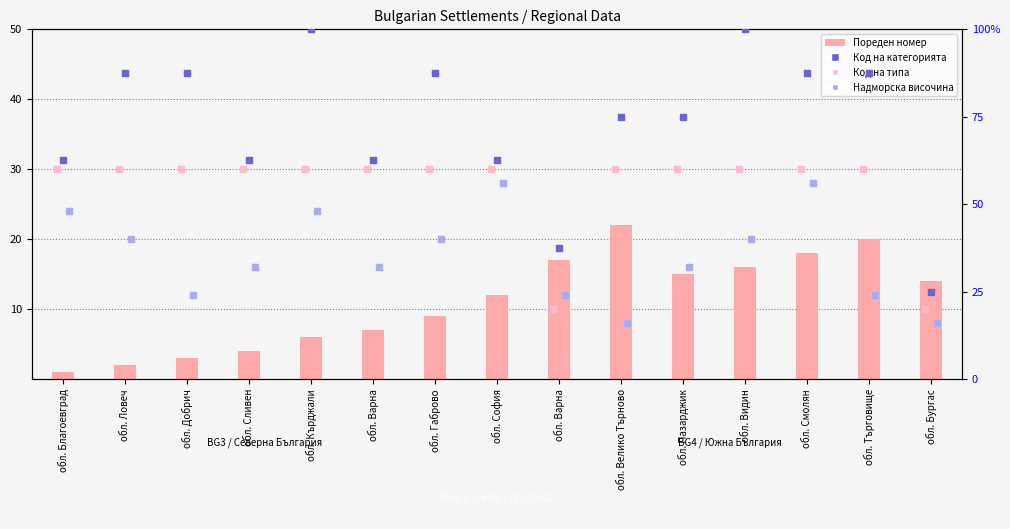

What is the total value across all series at обл. Ловеч?

159.5